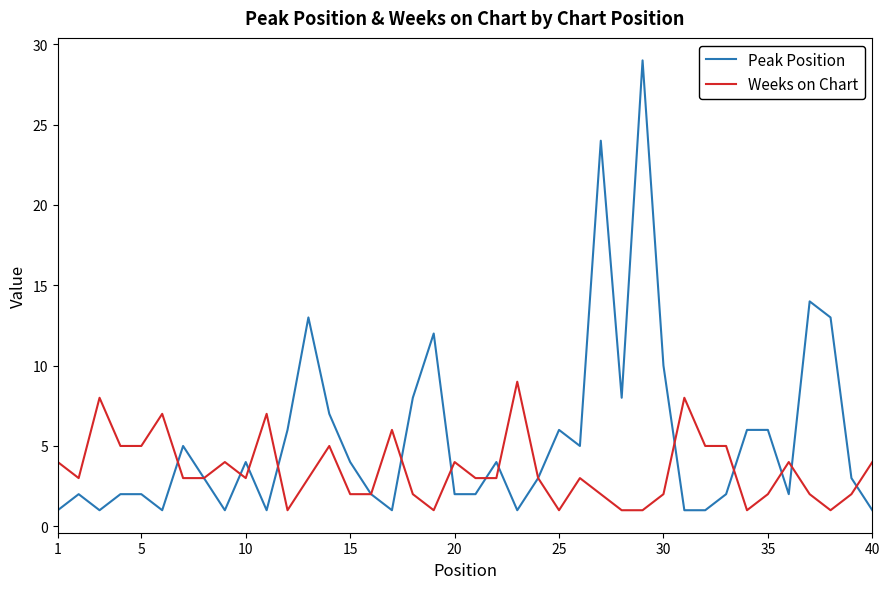

Is this an area chart (filled region under the line)?

No